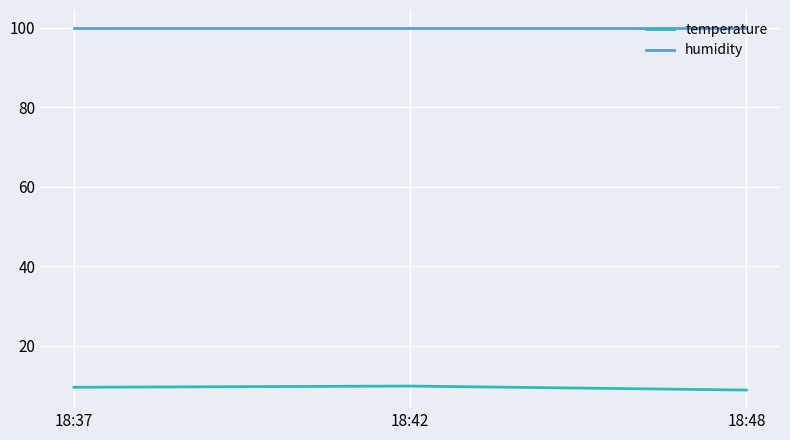

Is it true that humidity equals 99.9 at 18:42?

True